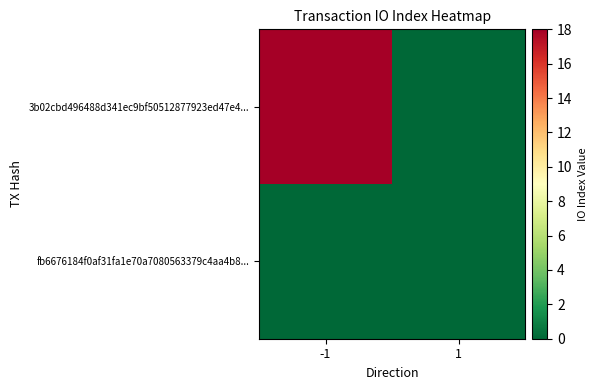

List the series in order of their overall mean, highest first.

3b02cbd496488d341ec9bf50512877923ed47e4..., fb6676184f0af31fa1e70a7080563379c4aa4b8...